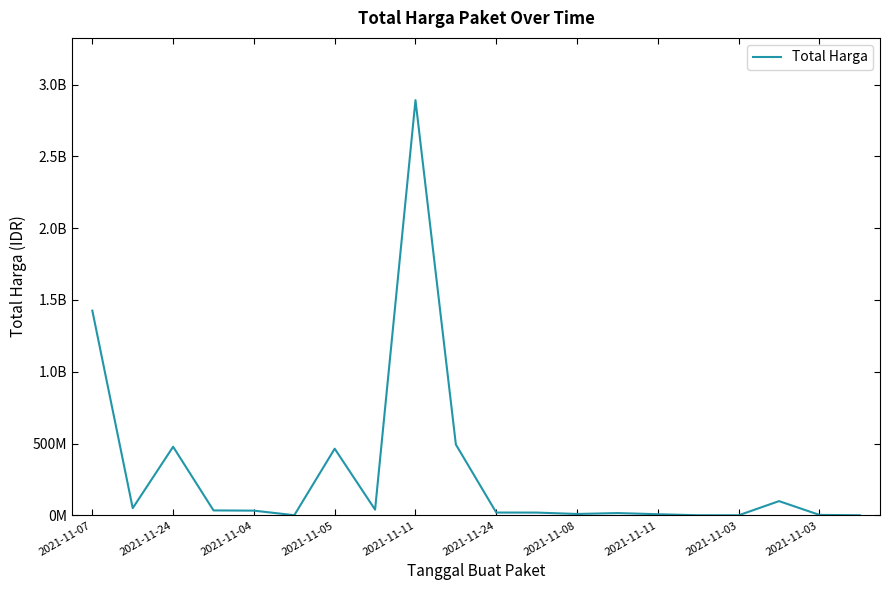

What is the sum of all values?

6081172485